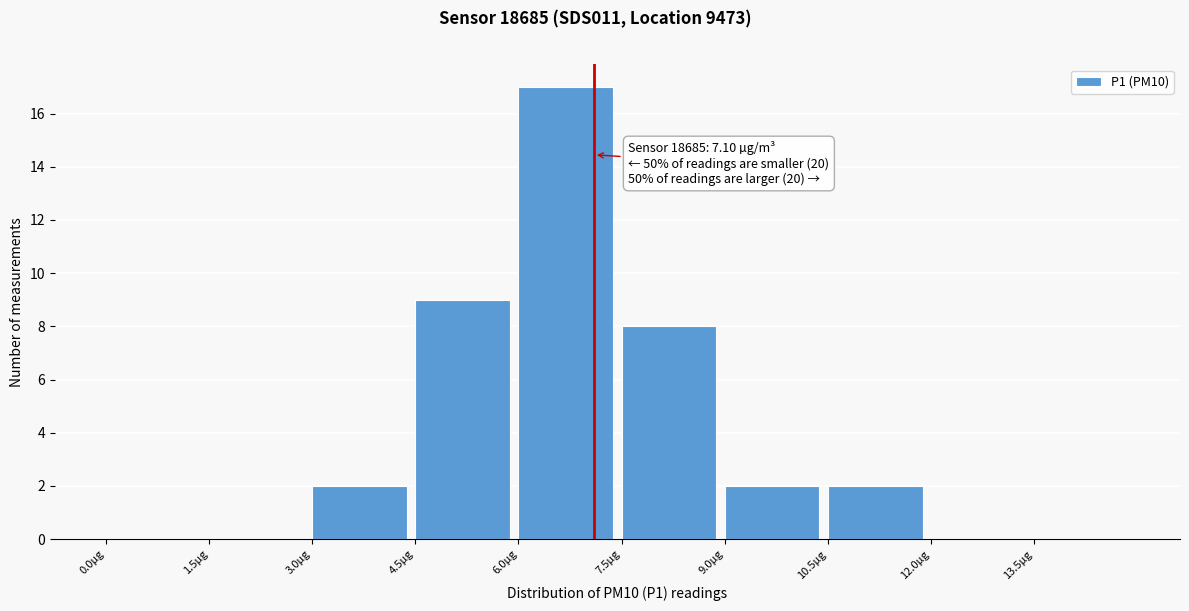

Over which range of the x-axis is the bar tallest?

6.0 to 7.5